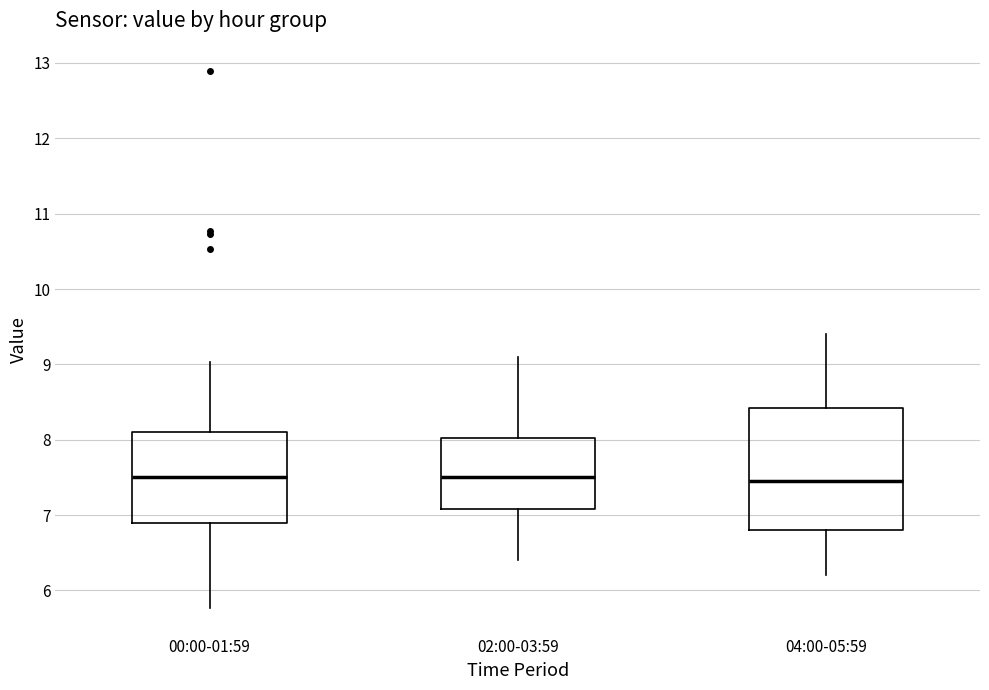

Reading left to right, transcribe this box plot: for each box, give where its median line is, the range the box spans, and where its two whiskers end, as read against the y-axis. The values are not printed on the chart, so give them approximately, as read against the axis.

00:00-01:59: median 7.5, box 6.9 to 8.1, whiskers 5.8 to 9.0
02:00-03:59: median 7.5, box 7.1 to 8.0, whiskers 6.4 to 9.1
04:00-05:59: median 7.5, box 6.8 to 8.4, whiskers 6.2 to 9.4